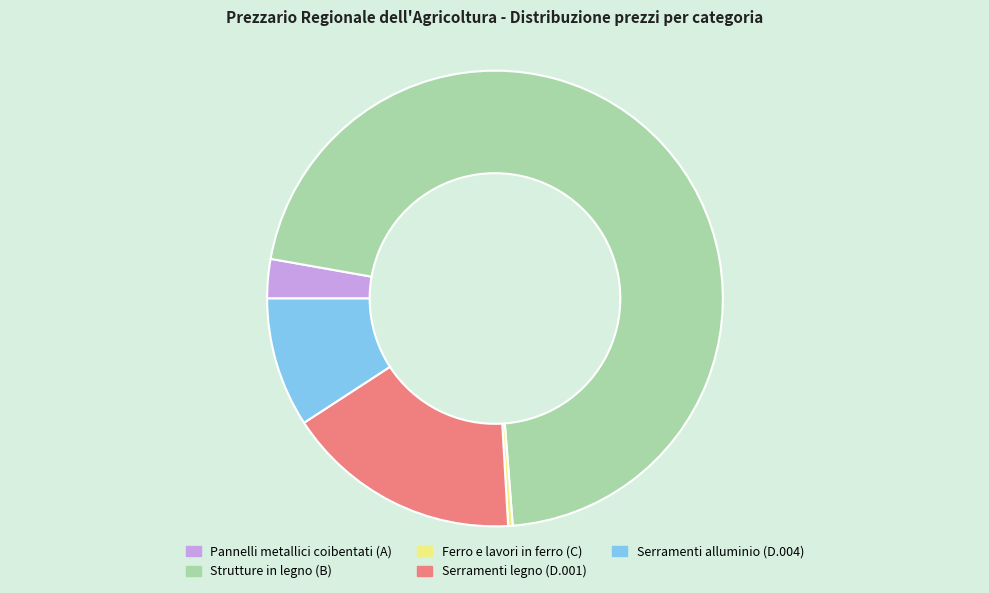

Is Strutture in legno (B) the majority of the pie?

Yes